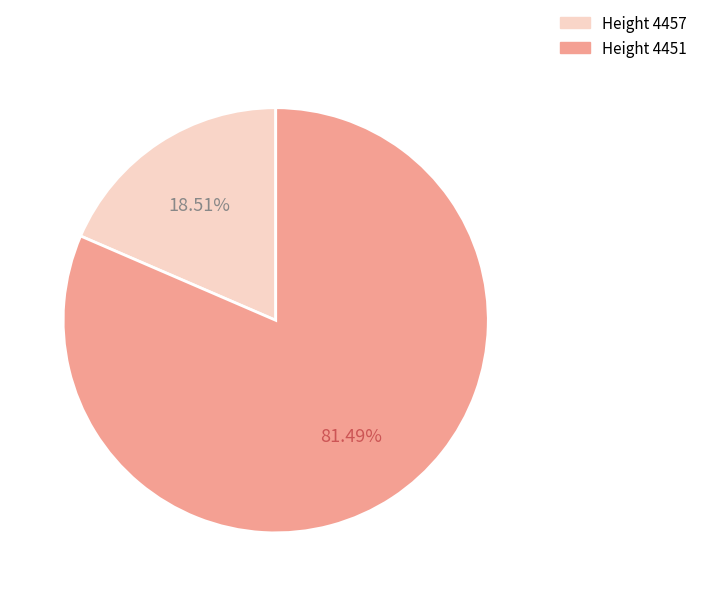

Combined, do Height 4451 and Height 4457 account for over 50%?

Yes